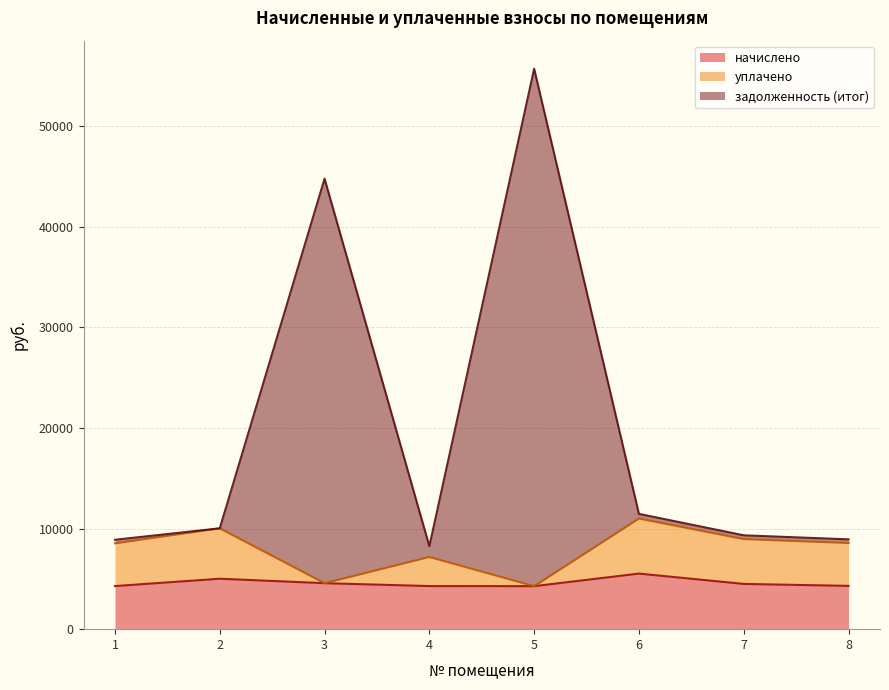

How many lines are shown in the chart?

3